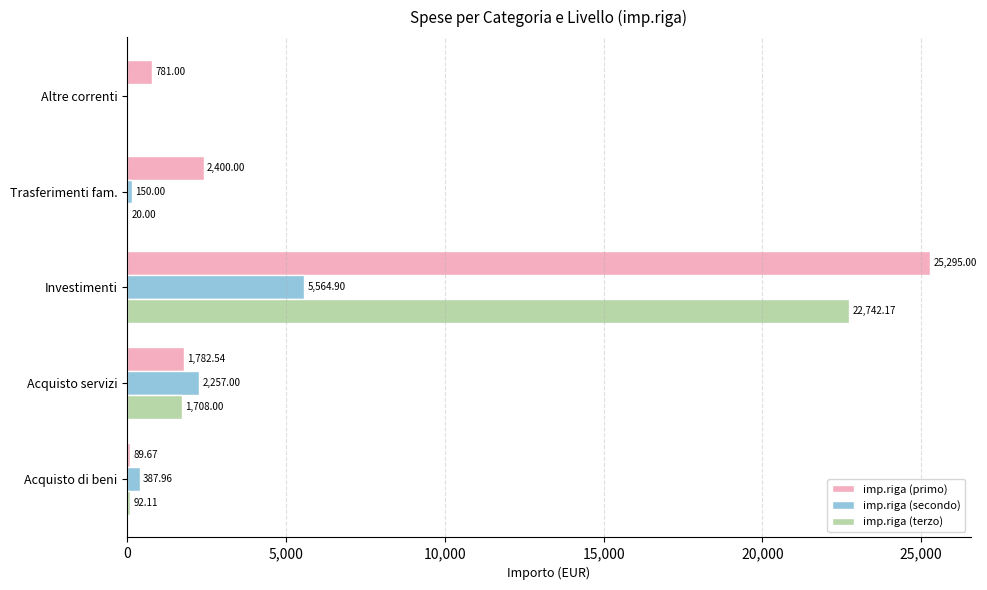

Which category has the highest value across all series?

Investimenti